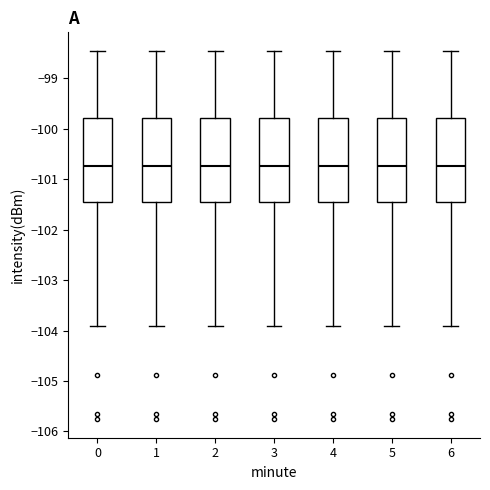

Where does the median line of the box at x = 5 sit on the y-axis? The values are not printed on the chart, so give them approximately, as read against the axis.

-100.7